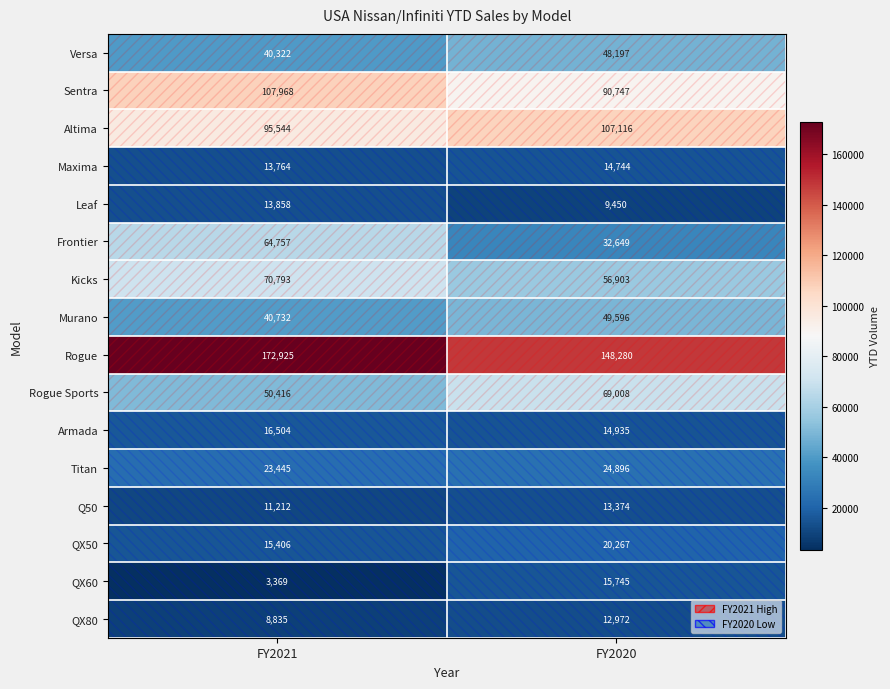

At which label is QX80 closest to 10903?

FY2021